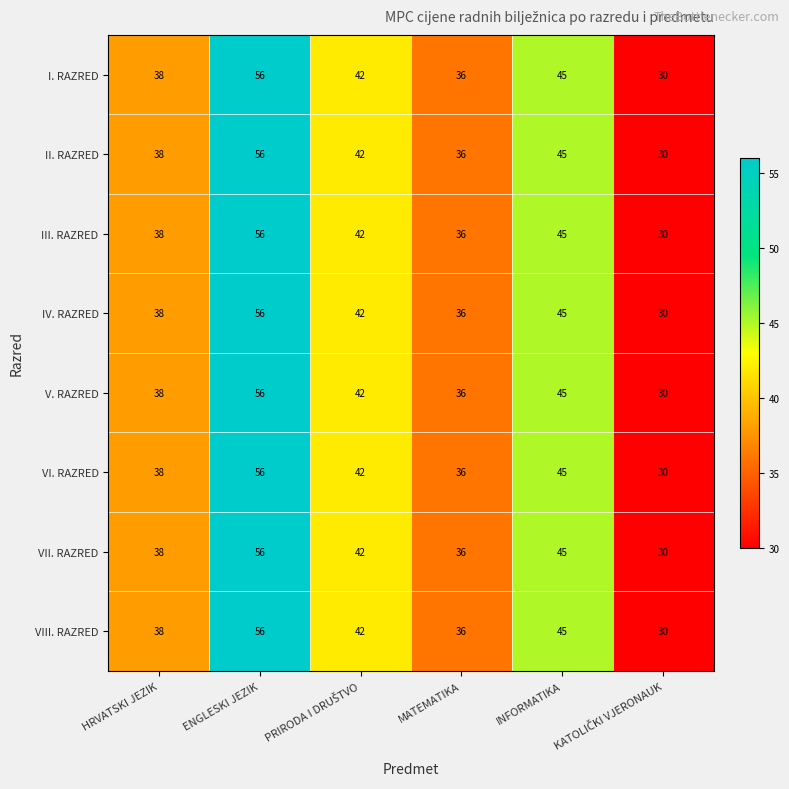

True or false: III. RAZRED has a value of 16 at HRVATSKI JEZIK.

False